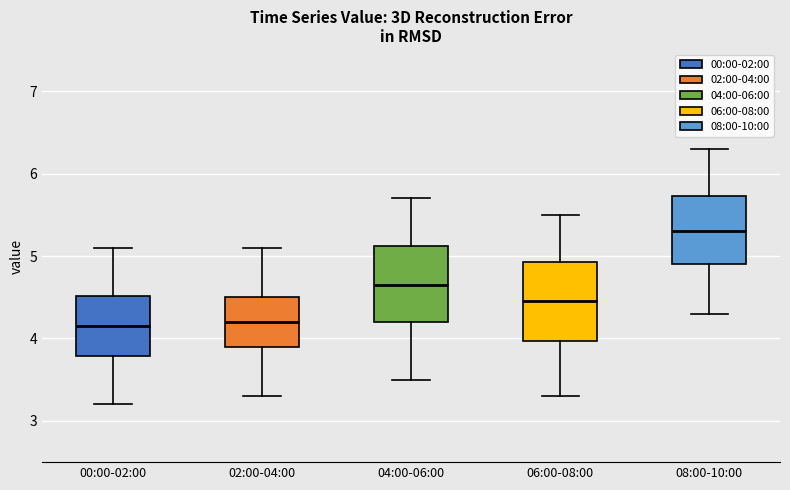

Where is the lower edge of the box for 08:00-10:00 on the y-axis? The values are not printed on the chart, so give them approximately, as read against the axis.

4.9